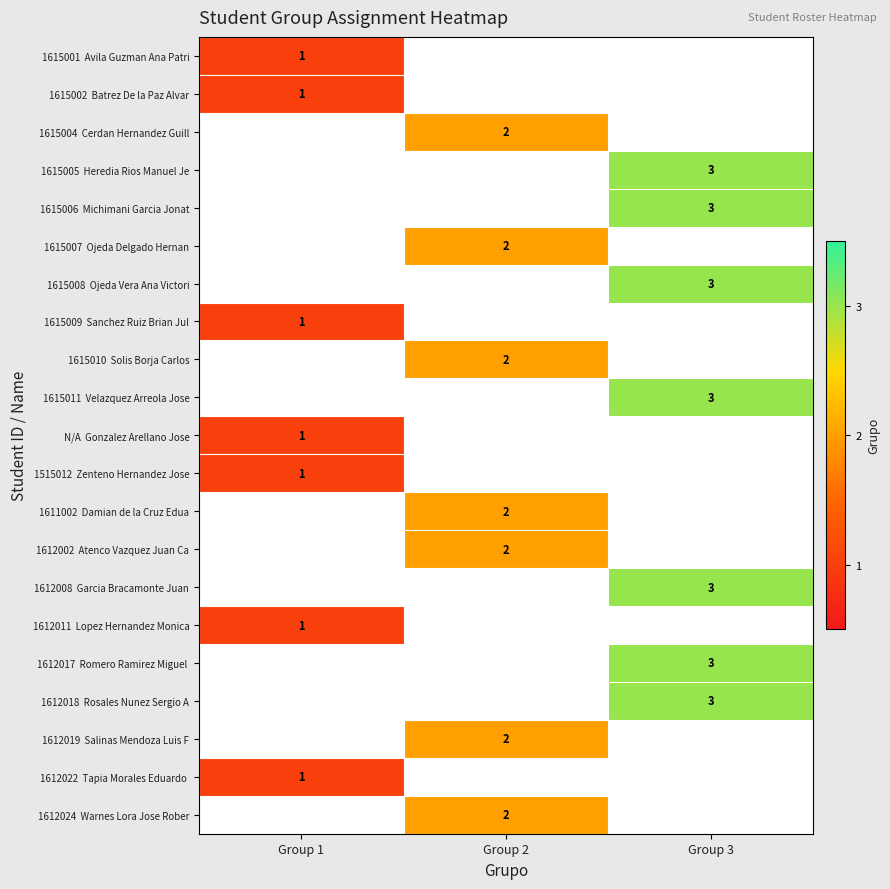

Count the number of data series in this chart.

21